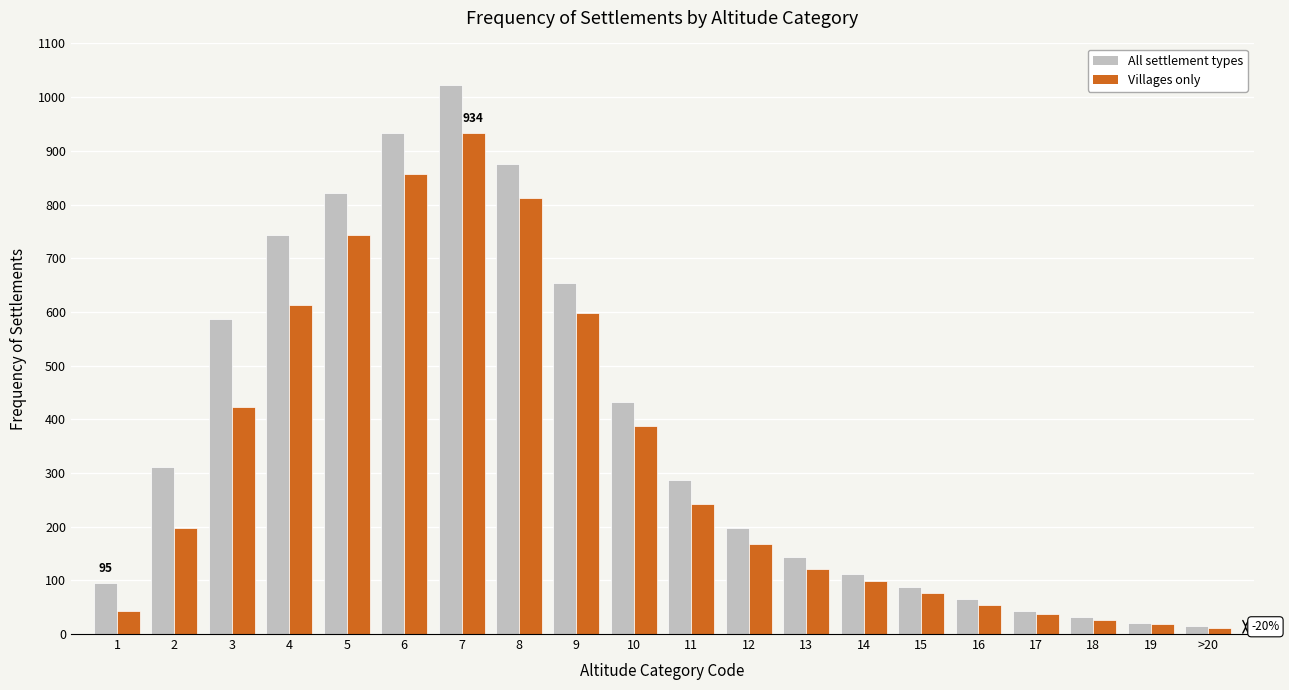

List the series in order of their peak value, highest first.

All settlement types, Villages only